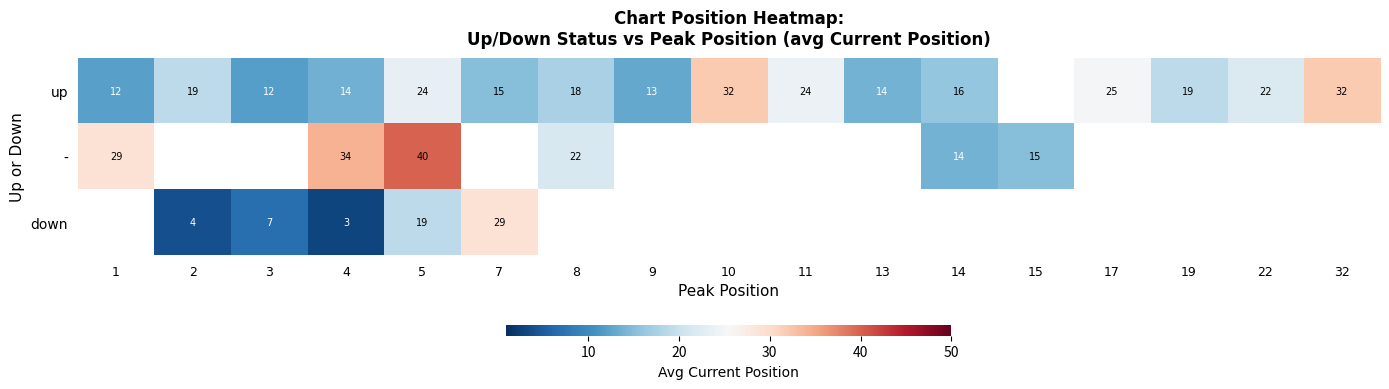

The value of down at 4 is 3.0. True or false?

True